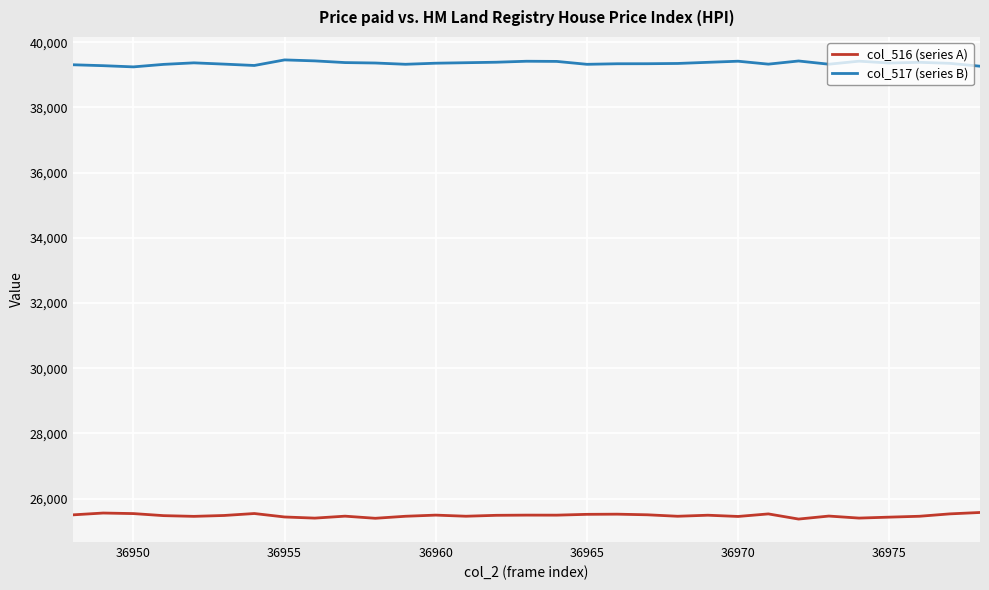

How many categories are shown in the chart?

31